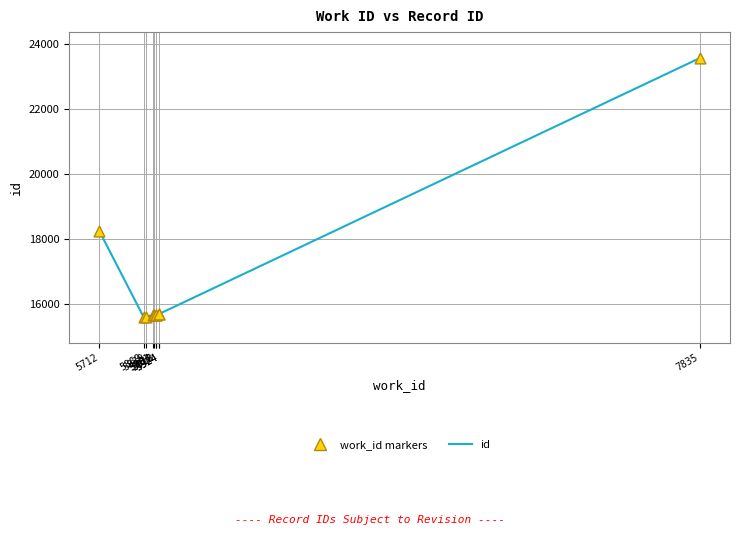

At how many categories does at least one series exceed 19070?

1